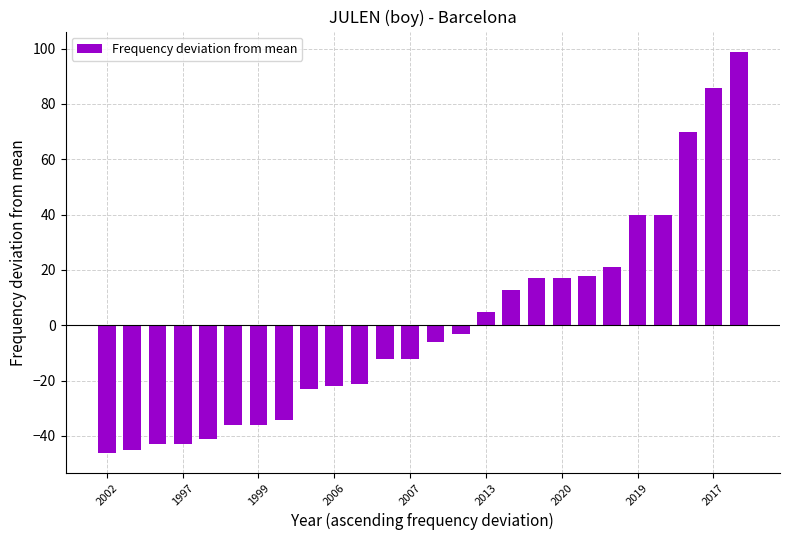

How many distinct data groups are displayed?

1